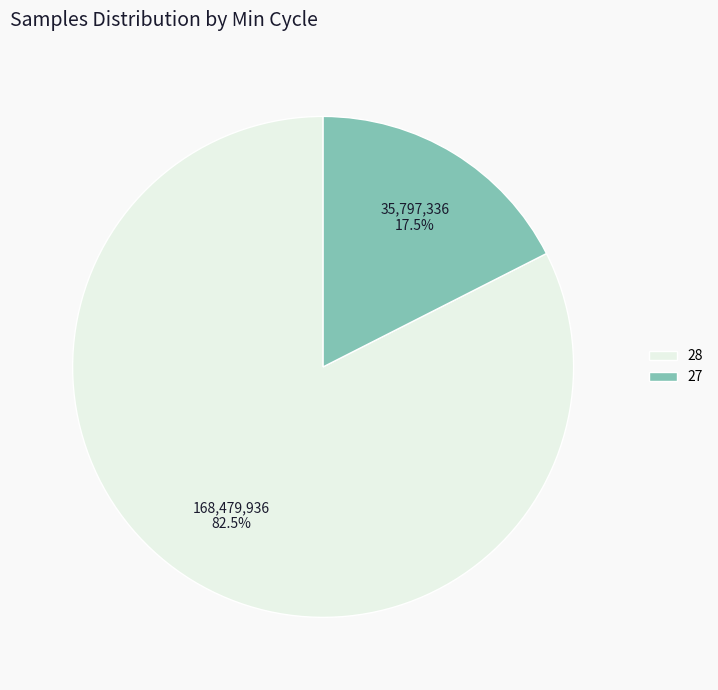

What is the largest slice in the pie chart?

28